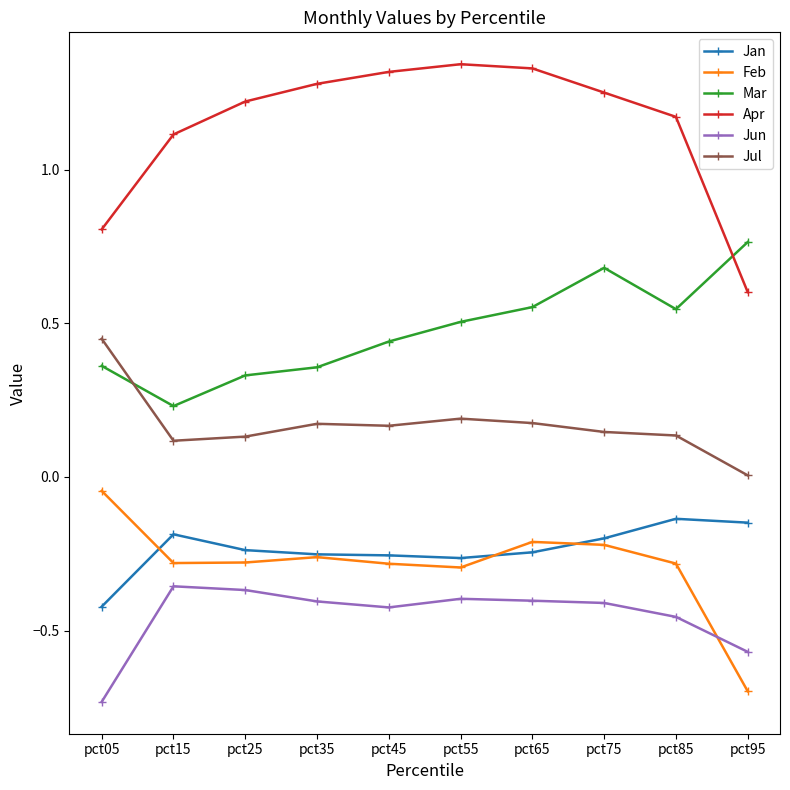

True or false: Feb has more than 1 interior local peaks.

True